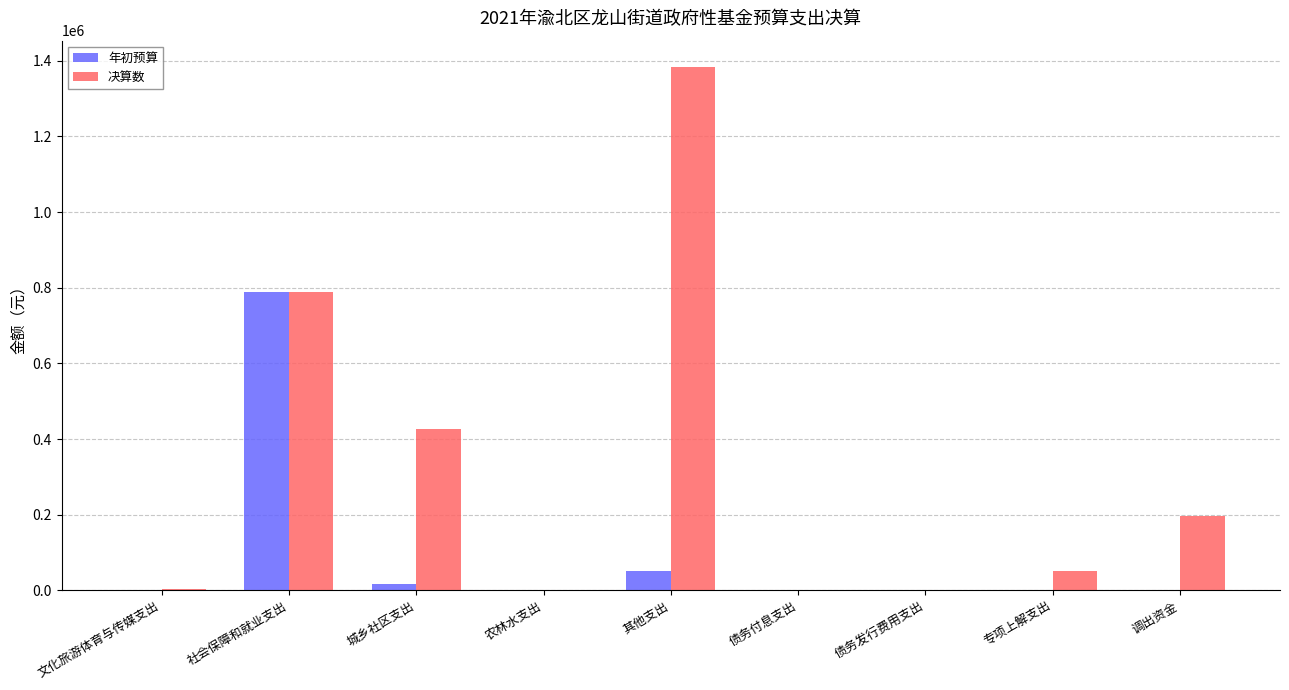

Is it true that 决算数 equals 2402.0 at 文化旅游体育与传媒支出?

True